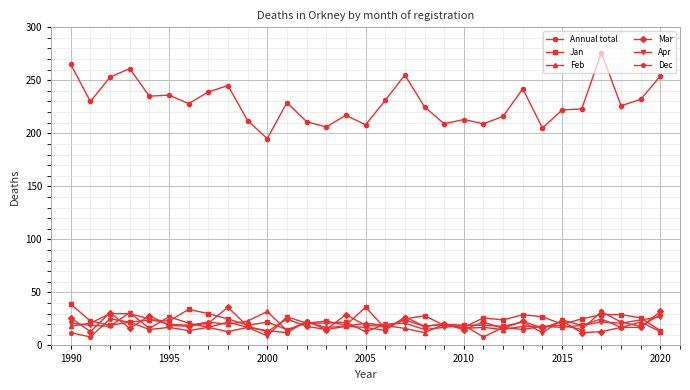

Does the chart display data point markers on the line(s)?

Yes